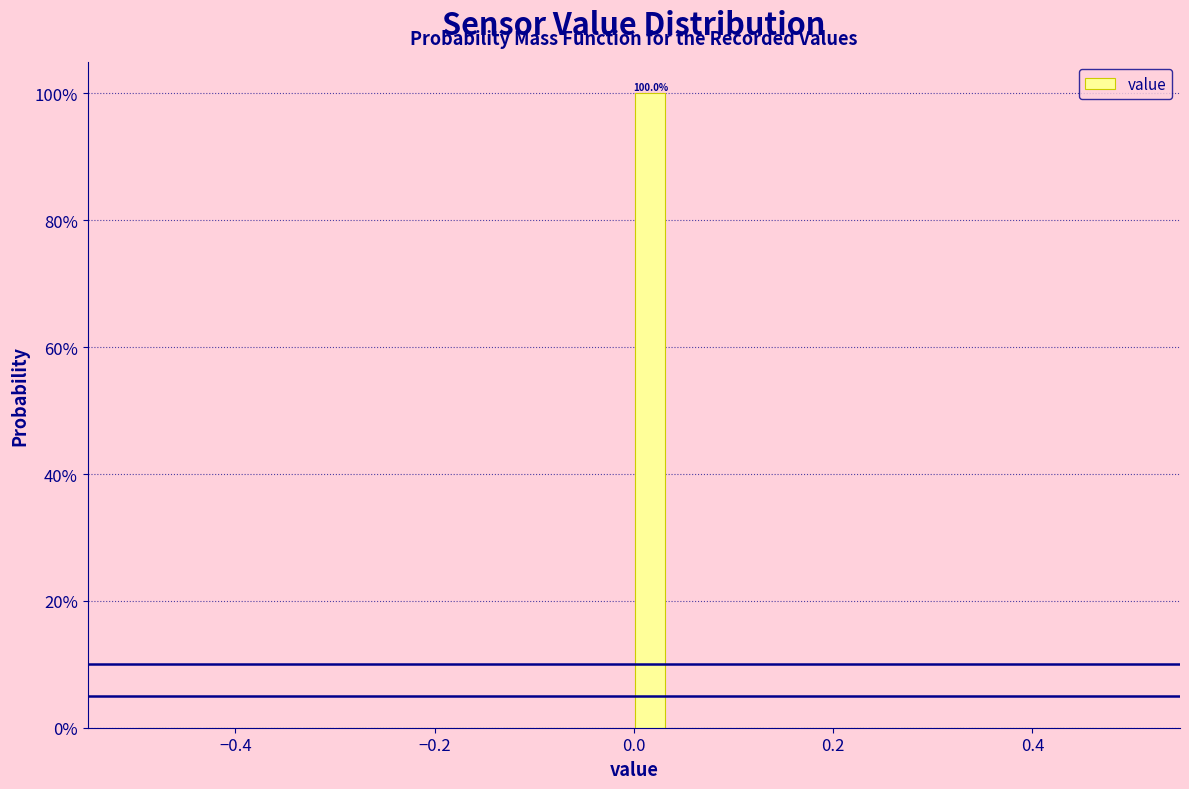

Read against the x-axis, roughly where is the centre of the tallest bar?

0.02